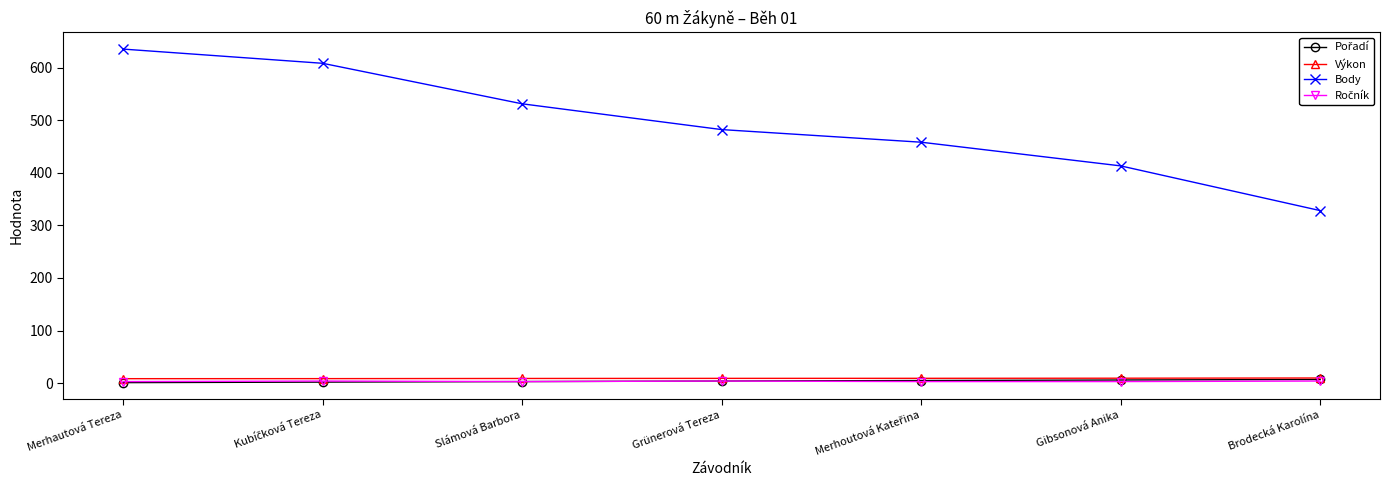

What is the label of the 3rd point from the left?

Slámová Barbora